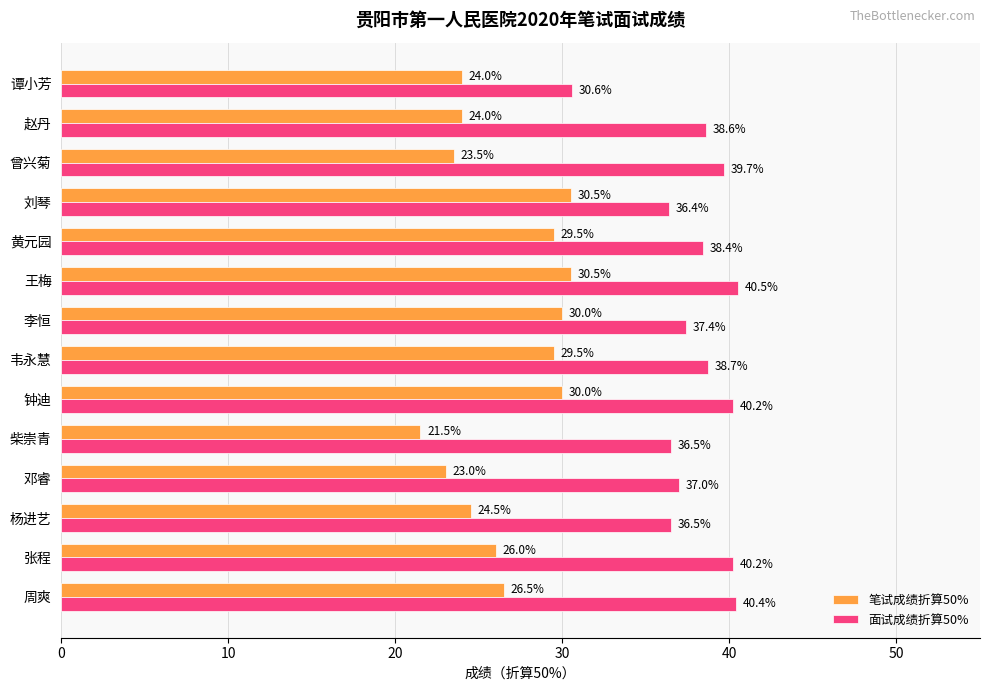

Rank the series by their average value, from lowest to highest.

笔试成绩折算50%, 面试成绩折算50%